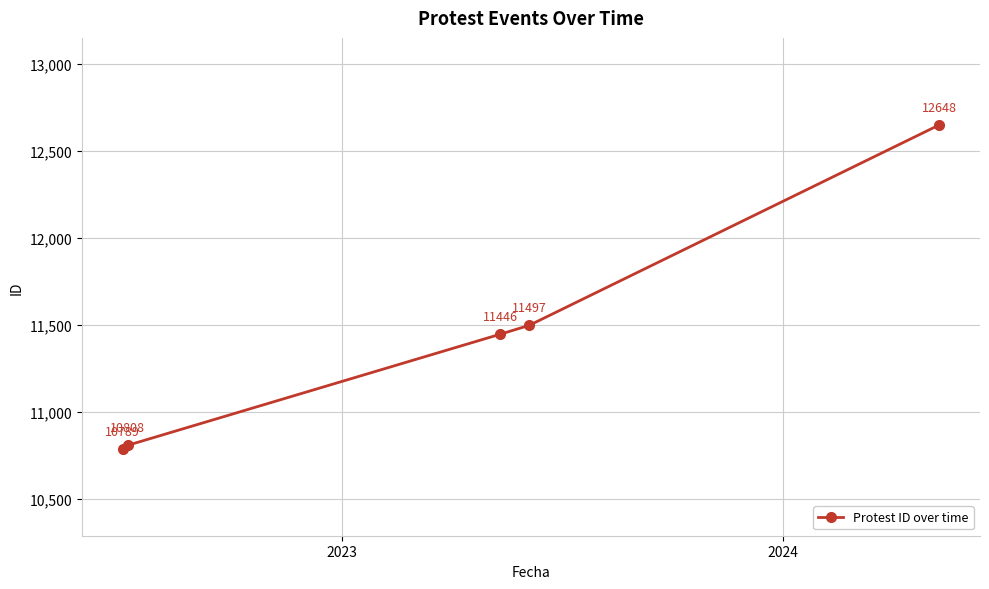

True or false: the data has more than 2 interior local peaks.

False